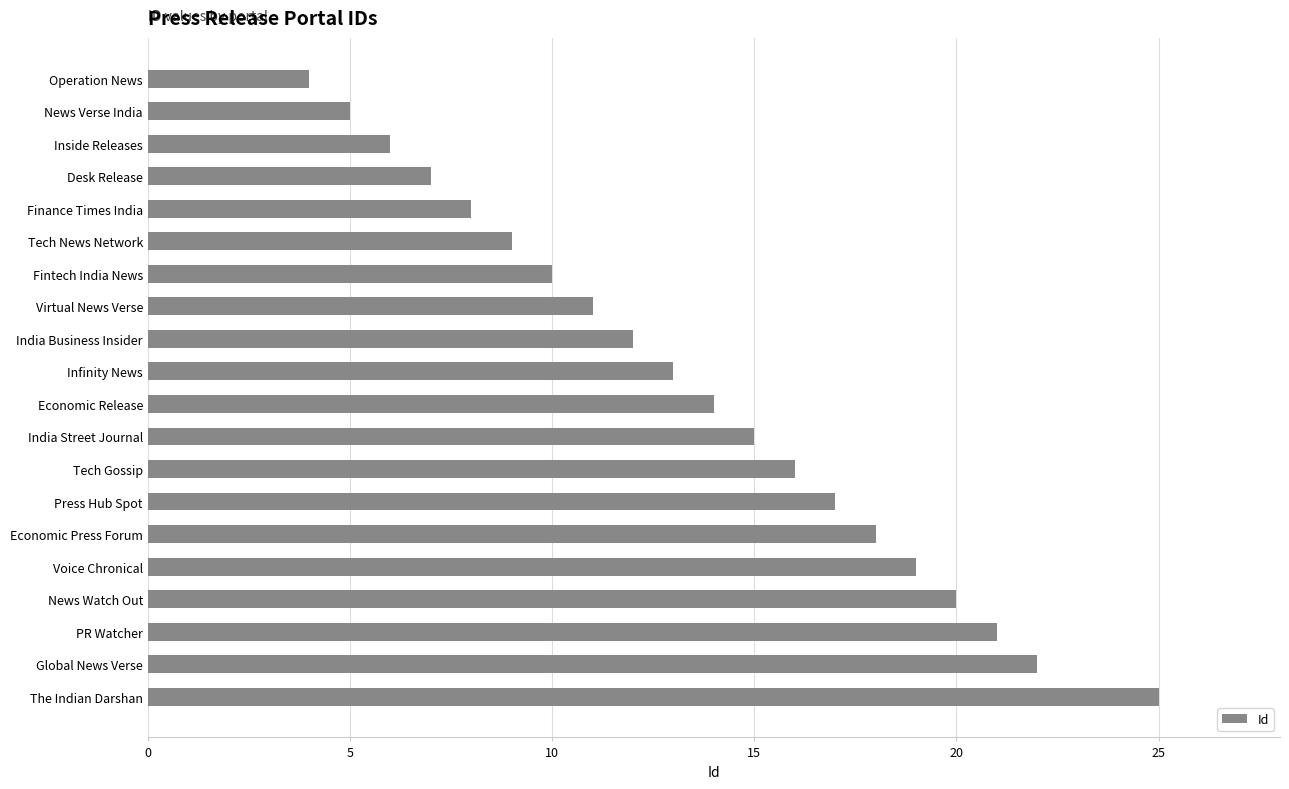

Between Fintech India News and PR Watcher, which is larger?

PR Watcher